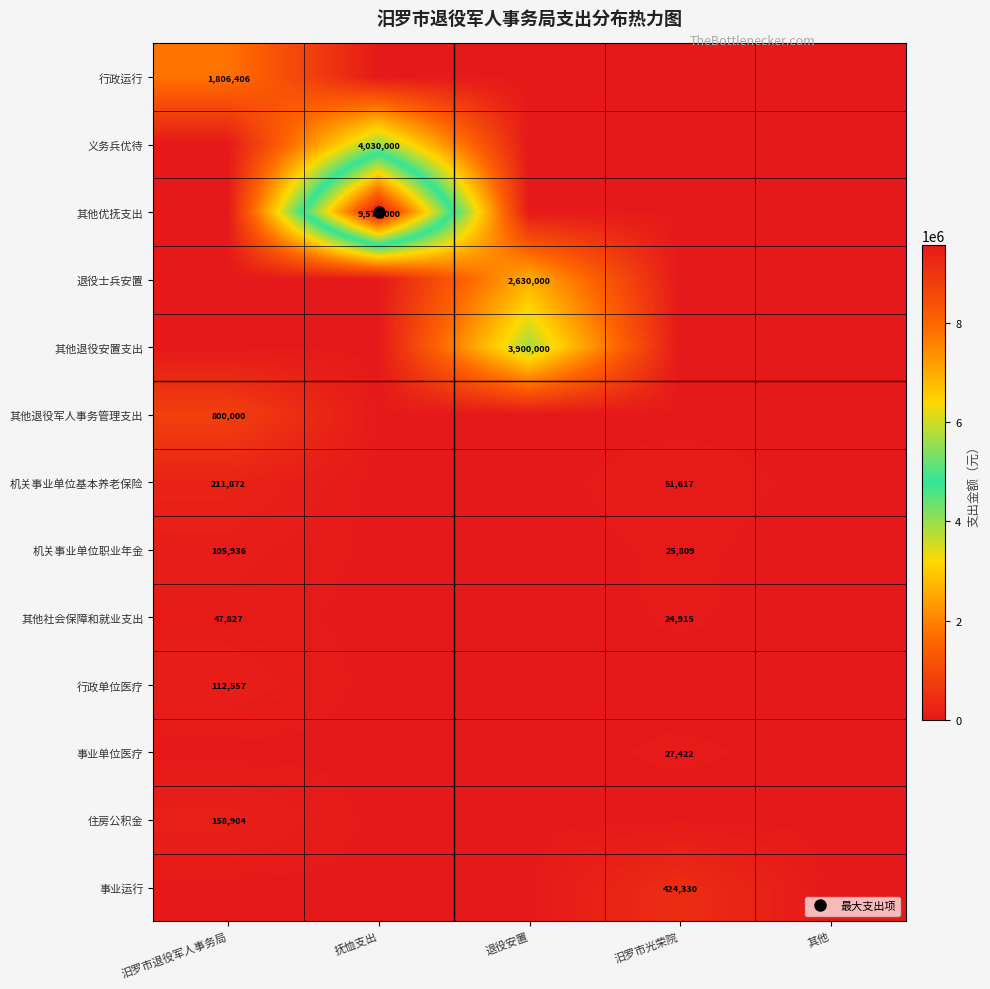

What is the total value across all series at 汨罗市光荣院?

554092.2